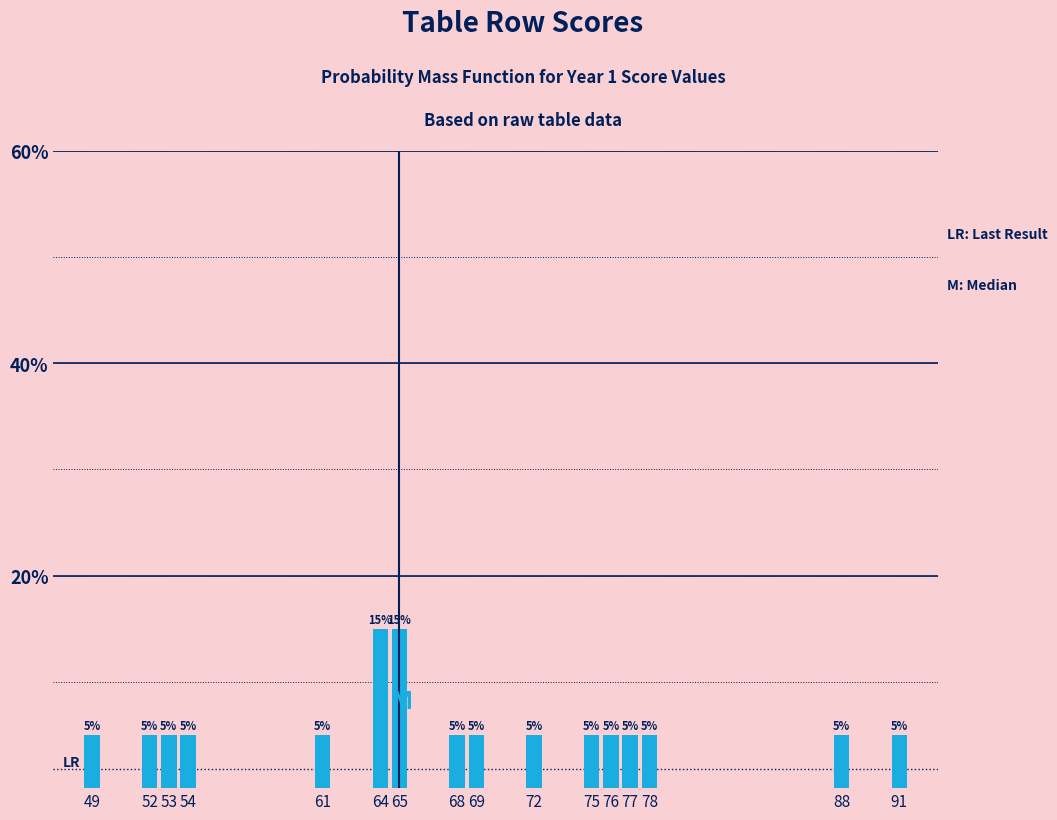

Reading left to right, what are all the values shown in this chart?

49=5	52=5	53=5	54=5	61=5	64=15	65=15	68=5	69=5	72=5	75=5	76=5	77=5	78=5	88=5	91=5